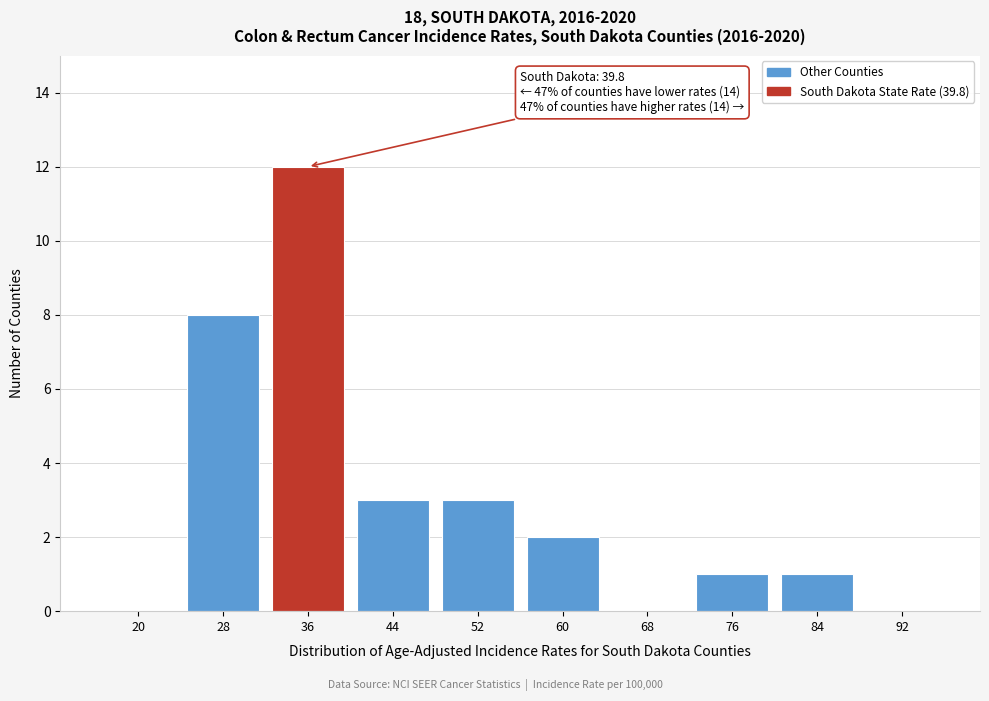

Reading left to right, extract all data points from this chart.

20=0	28=8	36=12	44=3	52=3	60=2	68=0	76=1	84=1	92=0